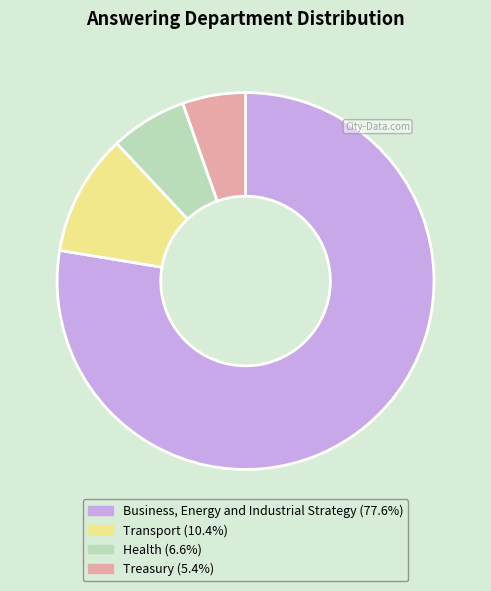

How many slices are in this pie chart?

4